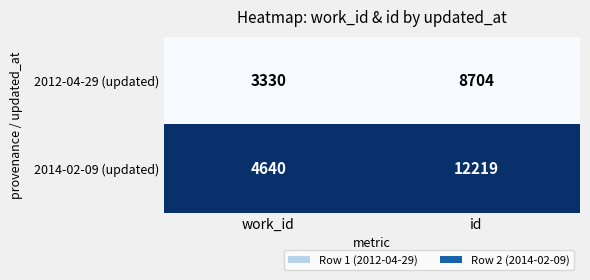

Which category has the lowest value across all series?

work_id